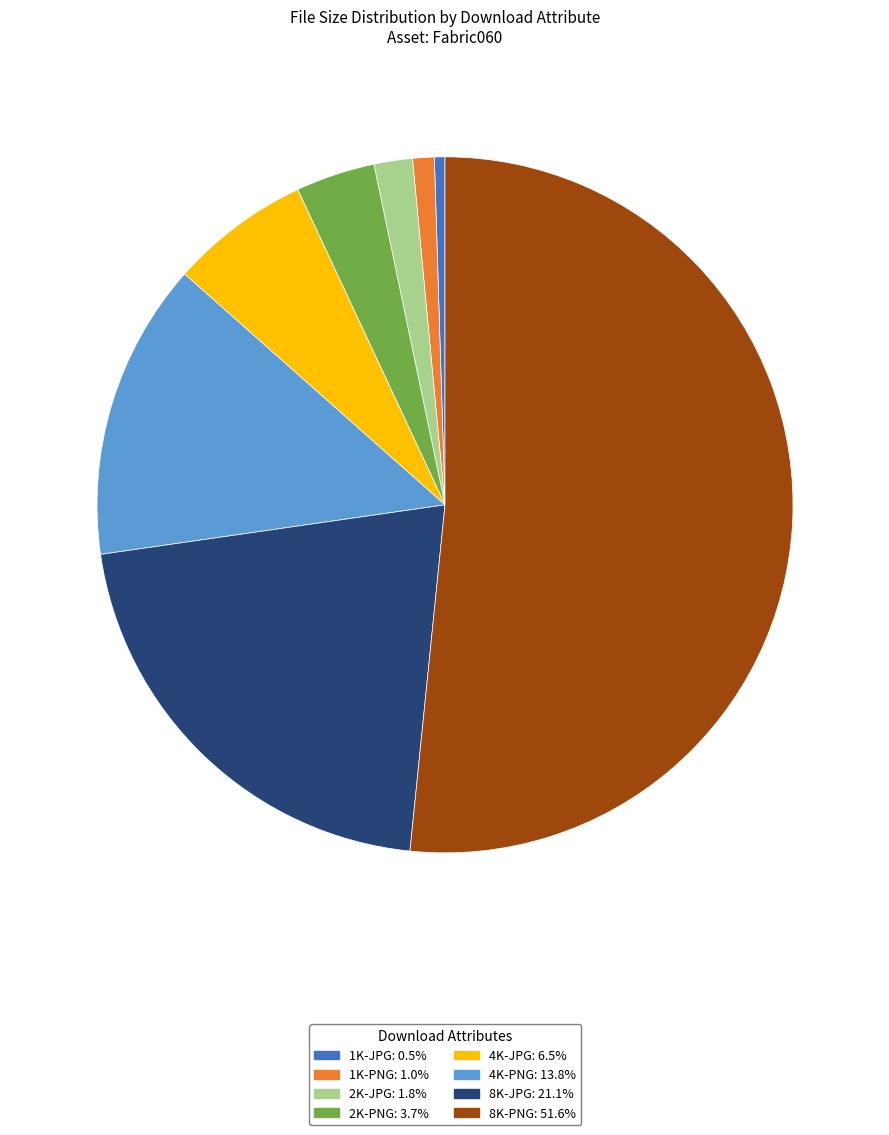

Count the number of slices in the pie.

8